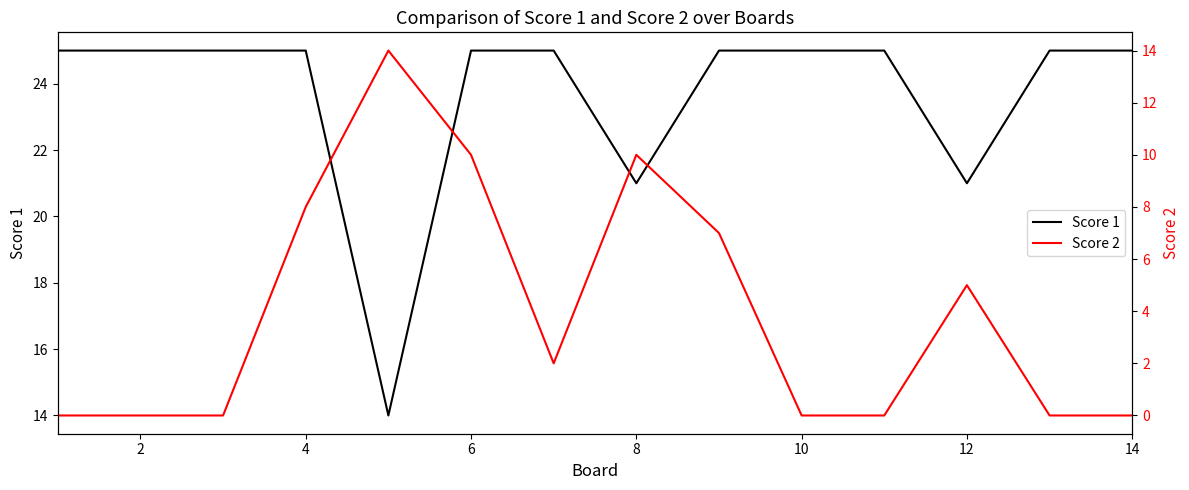

Is this an area chart (filled region under the line)?

No